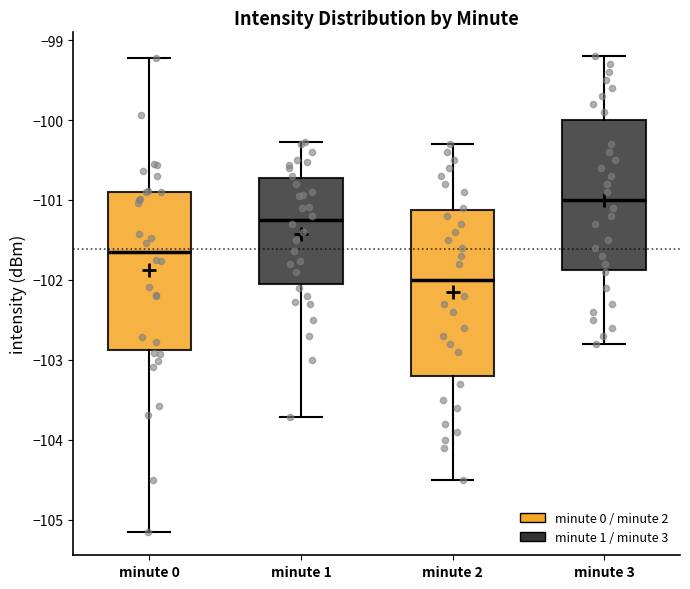

Reading left to right, transcribe this box plot: for each box, give where its median line is, the range the box spans, and where its two whiskers end, as read against the y-axis. The values are not printed on the chart, so give them approximately, as read against the axis.

minute 0: median -101.6, box -102.9 to -100.9, whiskers -105.1 to -99.2
minute 1: median -101.2, box -102.0 to -100.7, whiskers -103.7 to -100.3
minute 2: median -102.0, box -103.2 to -101.1, whiskers -104.5 to -100.3
minute 3: median -101.0, box -101.9 to -100.0, whiskers -102.8 to -99.2